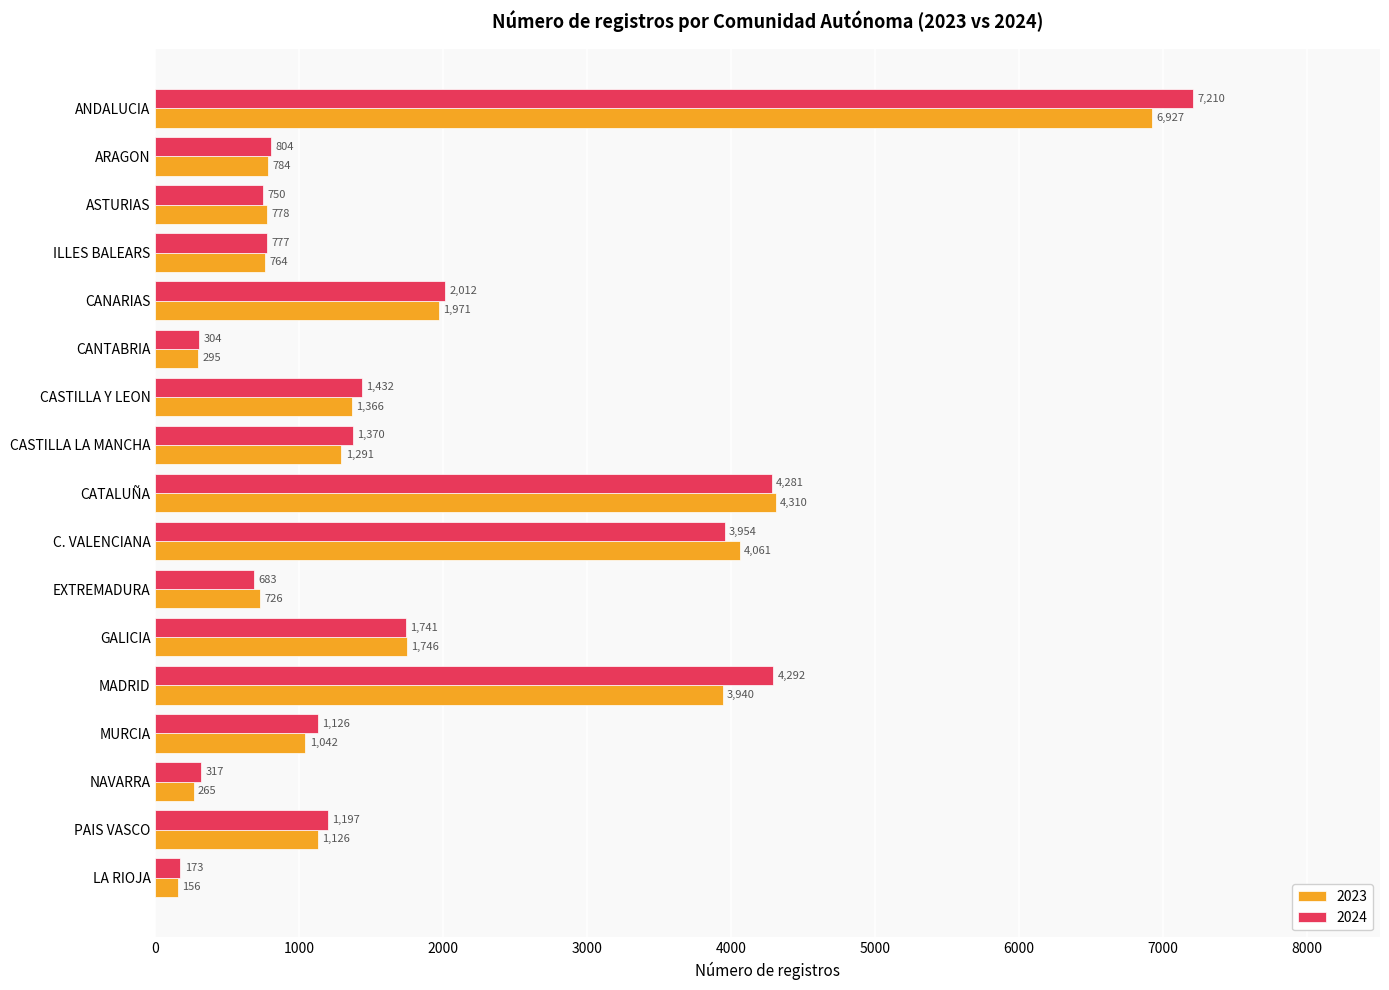

Is the value of 2023 at ILLES BALEARS greater than the value of 2024 at ARAGON?

No